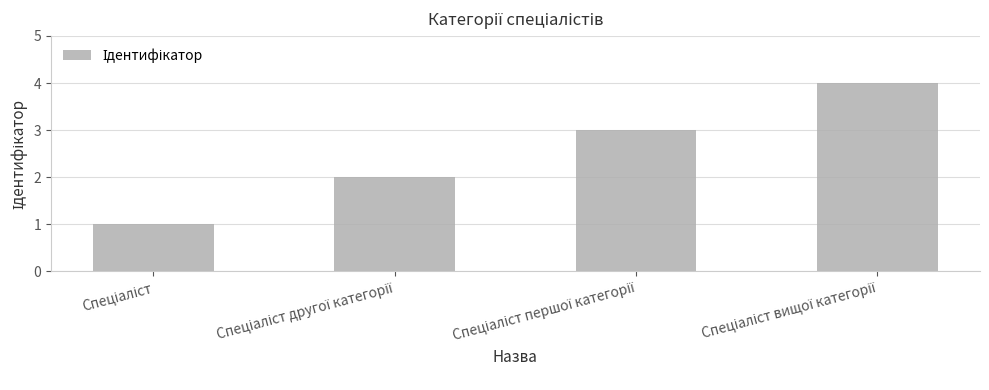

What is the greatest value displayed?

4